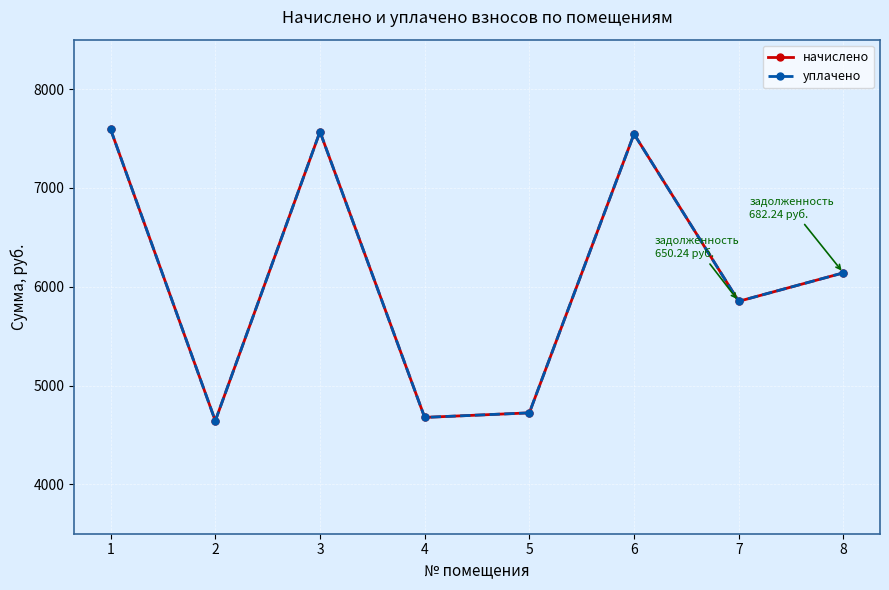

What value does the начислено series have at 3?

7568.6